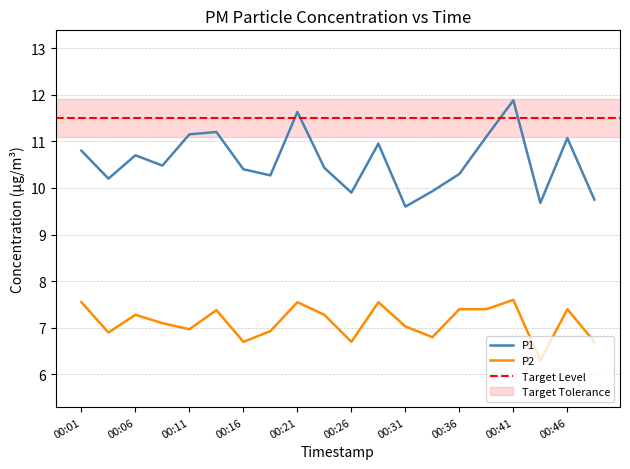

Reading left to right, what are all the values shown in this chart?

P1: 10.8	10.2	10.7	10.5	11.2	11.2	10.4	10.3	11.6	10.4	9.9	10.9	9.6	9.9	10.3	11.1	11.9	9.7	11.1	9.8
P2: 7.5	6.9	7.3	7.1	7.0	7.4	6.7	6.9	7.5	7.3	6.7	7.5	7.0	6.8	7.4	7.4	7.6	6.3	7.4	6.7